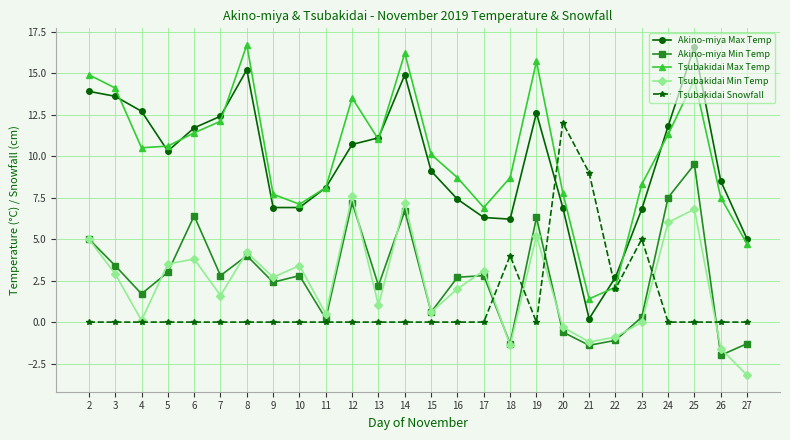

True or false: Akino-miya Min Temp has a value of 3.0 at 5.

True